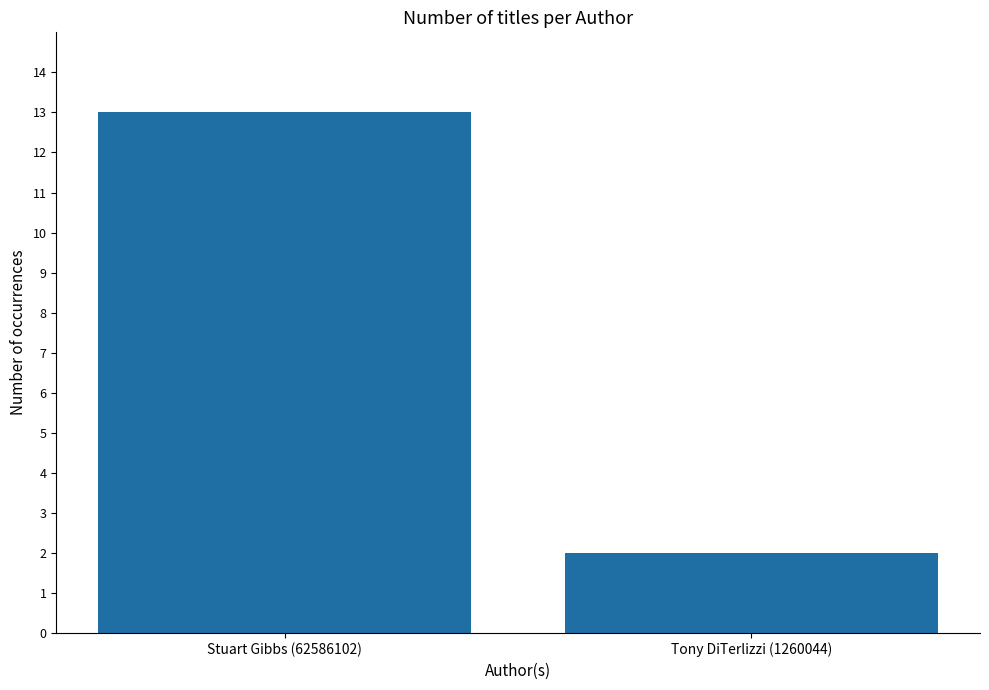

What is the minimum value shown in the chart?

2